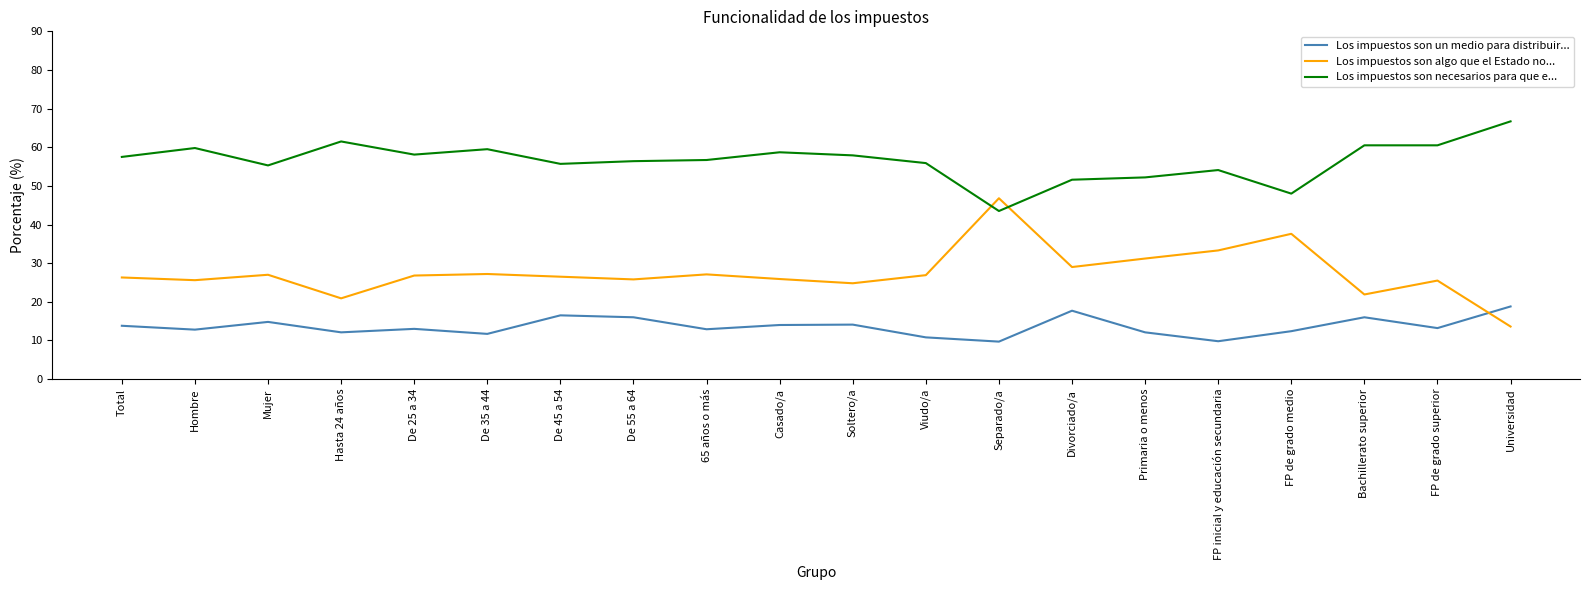

What are all the series names shown in the legend?

Los impuestos son un medio para distribuir..., Los impuestos son algo que el Estado no..., Los impuestos son necesarios para que e...